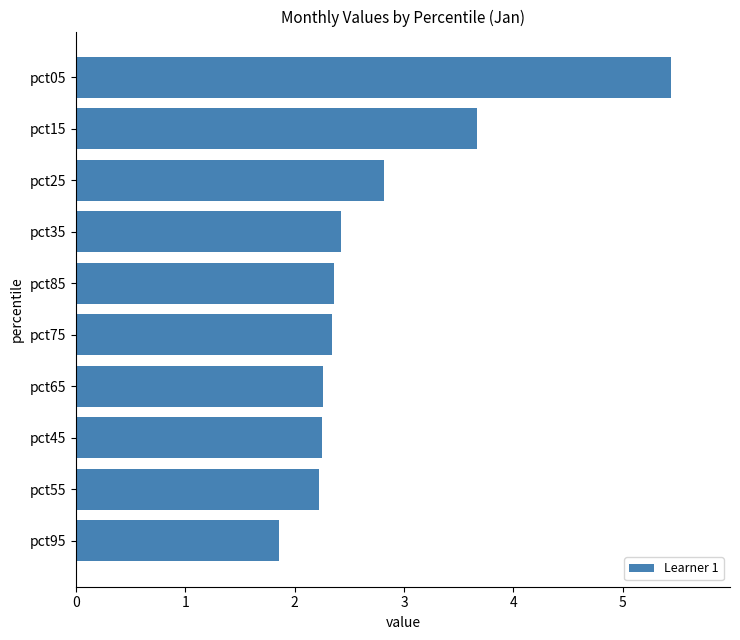

What is the sum of all values?

27.6